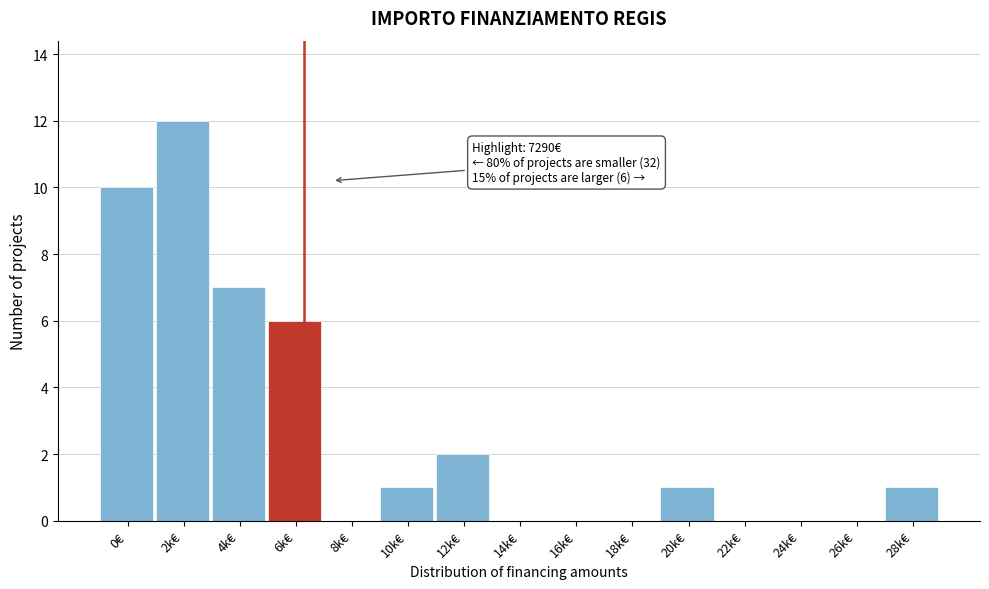

Reading right to left, transcribe all the data shown in this chart.

28k€=1	26k€=0	24k€=0	22k€=0	20k€=1	18k€=0	16k€=0	14k€=0	12k€=2	10k€=1	8k€=0	6k€=6	4k€=7	2k€=12	0€=10